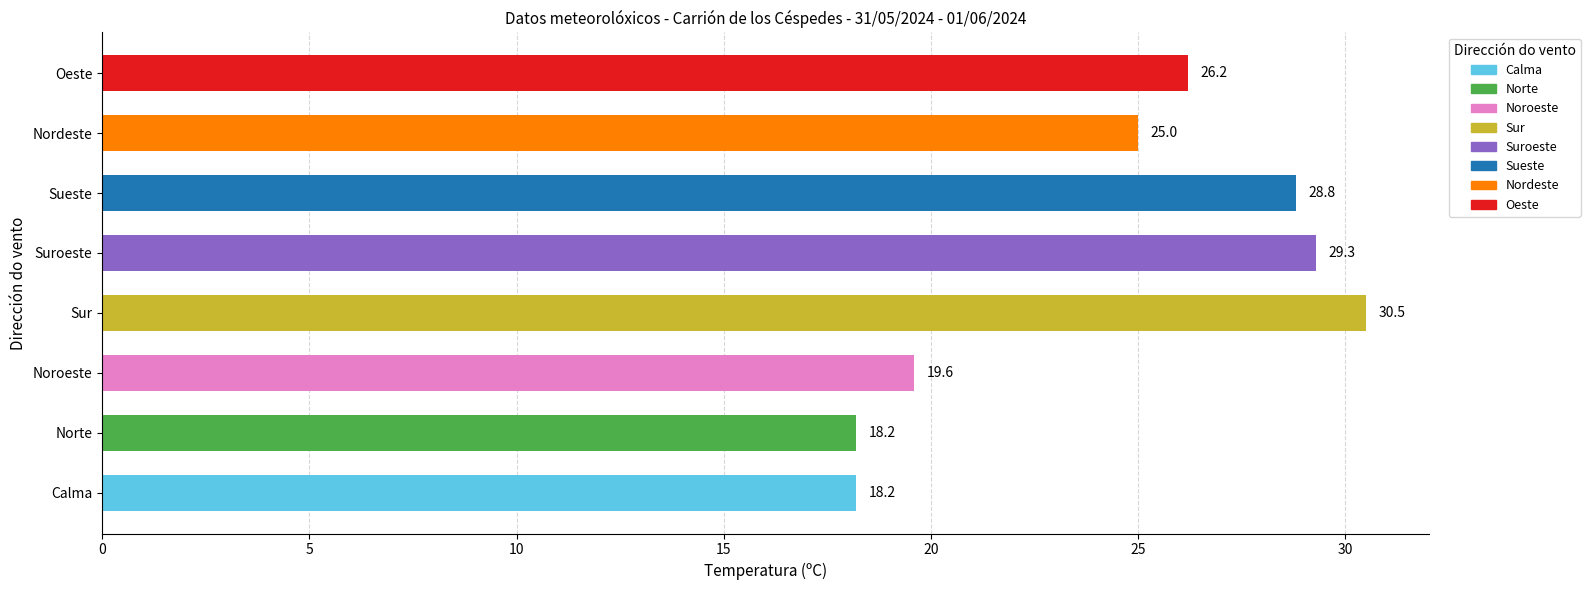

Reading bottom to top, list all the values displayed in this chart.

18.2	18.2	19.6	30.5	29.3	28.8	25.0	26.2